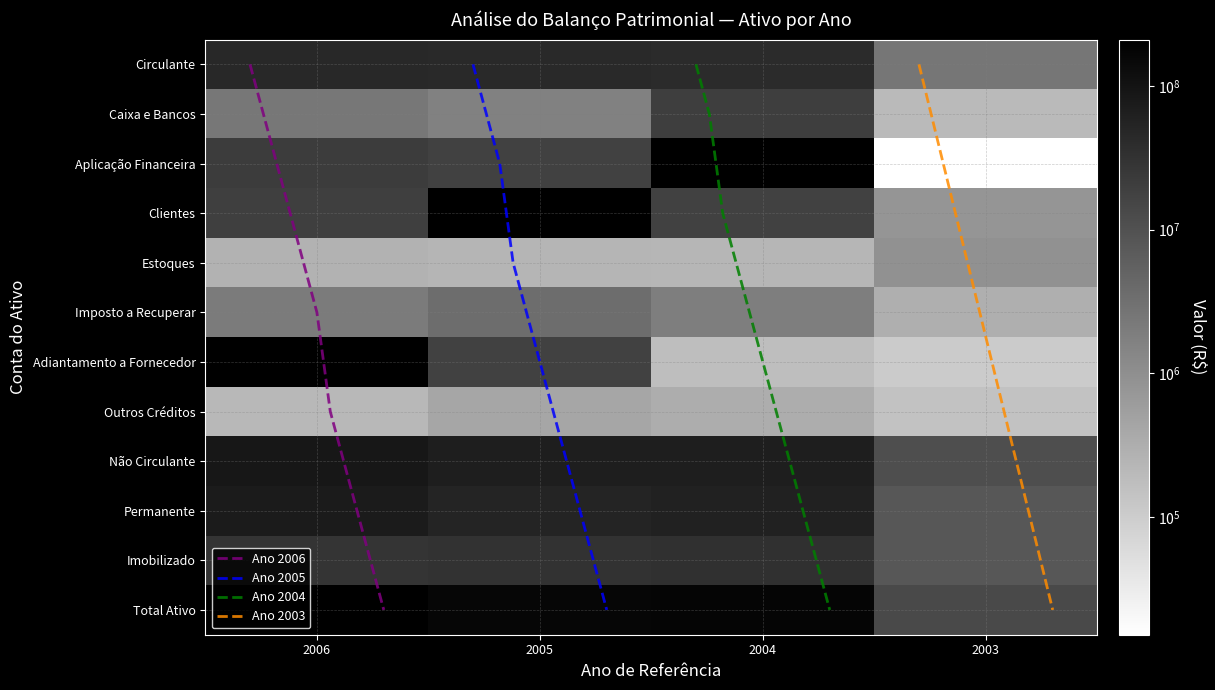

What is the difference between the maximum and second lowest values in the Não Circulante series?

21539000